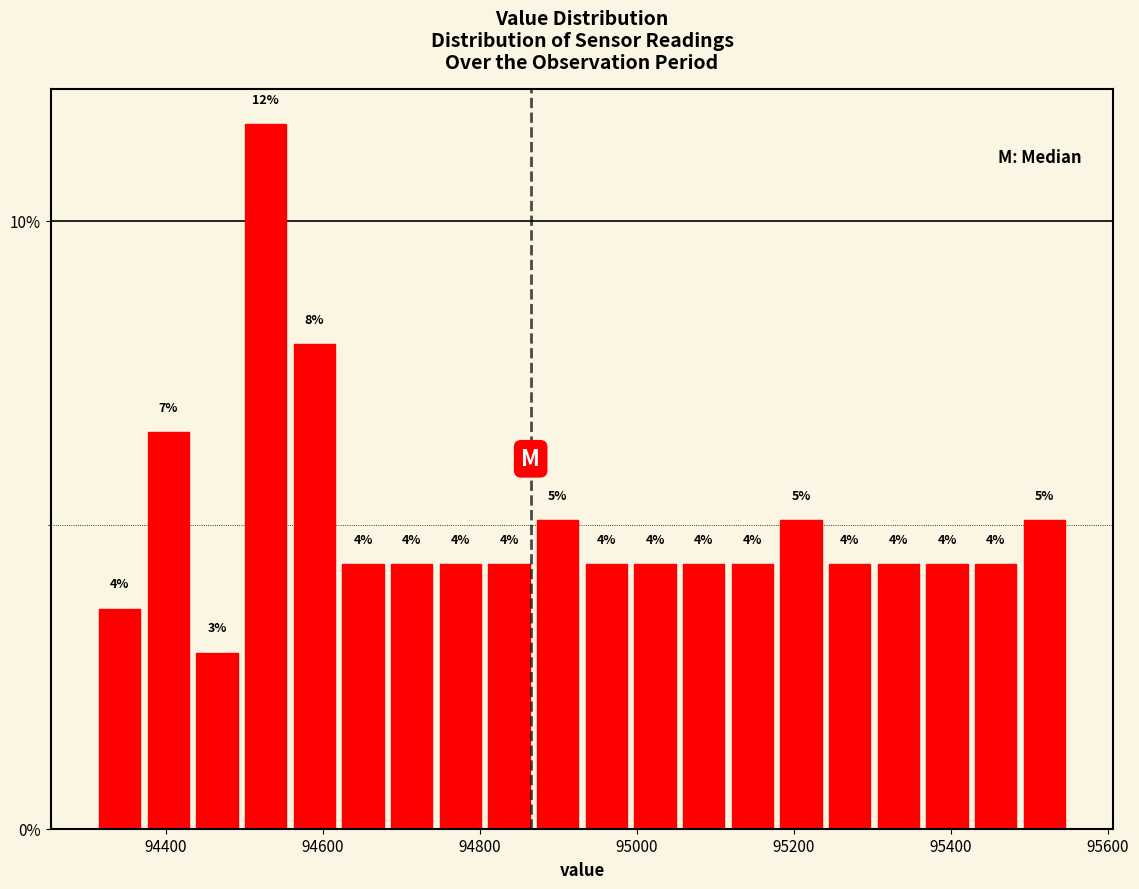

Around what value on the x-axis is the tallest bar? Give the approximate position of its centre, as read against the axis.

94520